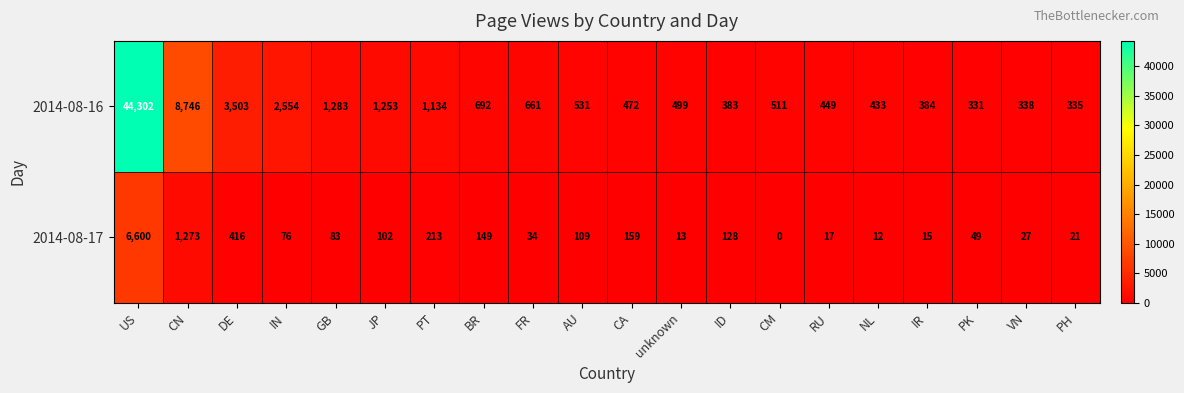

Read the 2014-08-17 value at IN, to the nearest 10.

80